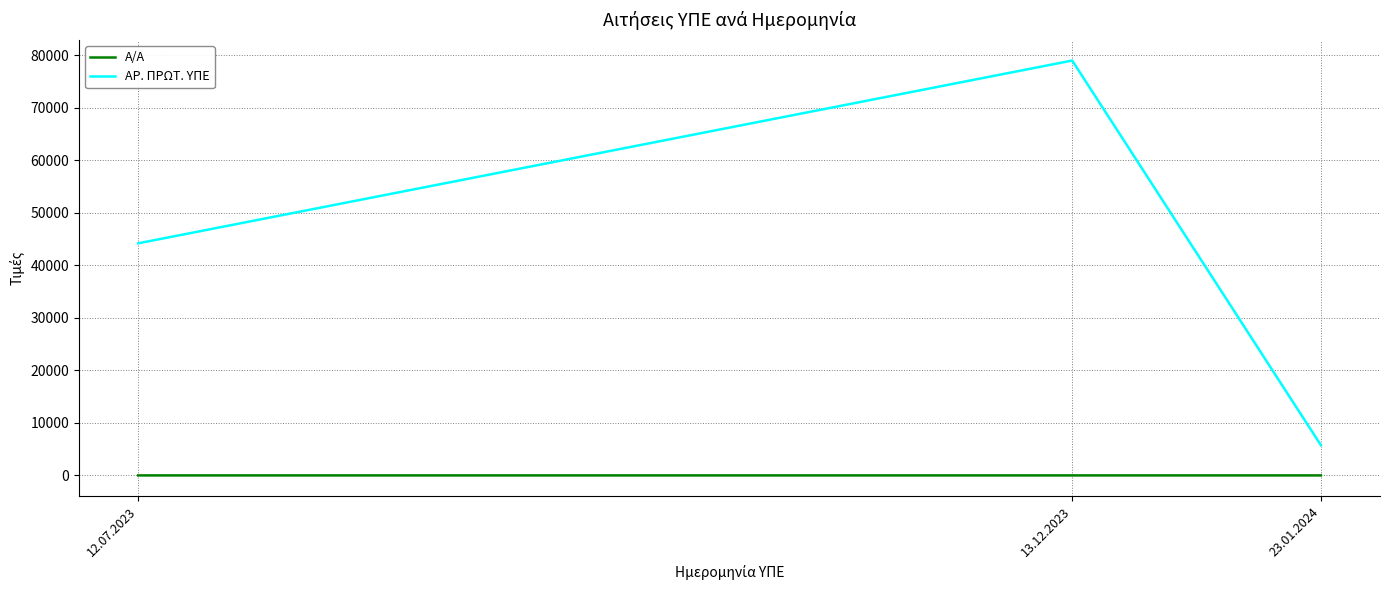

Which series changed the most between 12.07.2023 and 23.01.2024?

ΑΡ. ΠΡΩΤ. ΥΠΕ